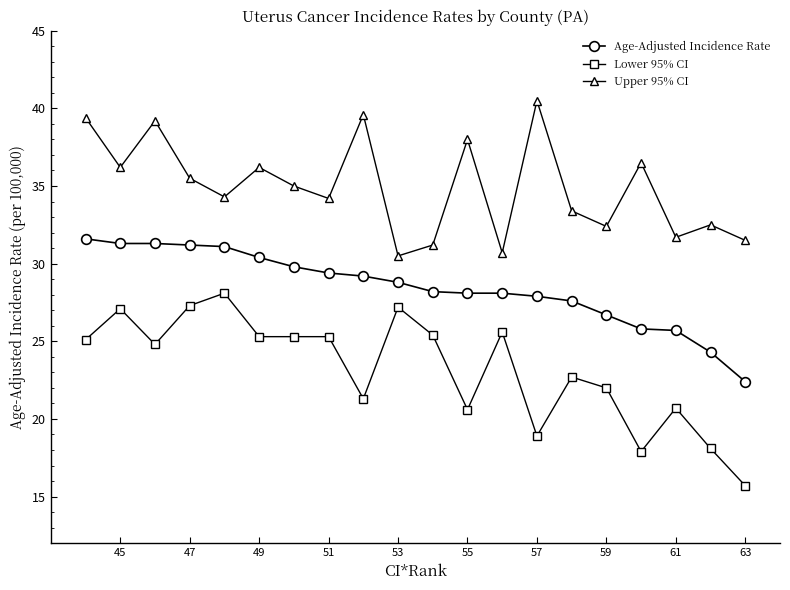

Is it true that Upper 95% CI equals 24.1 at 49?

False